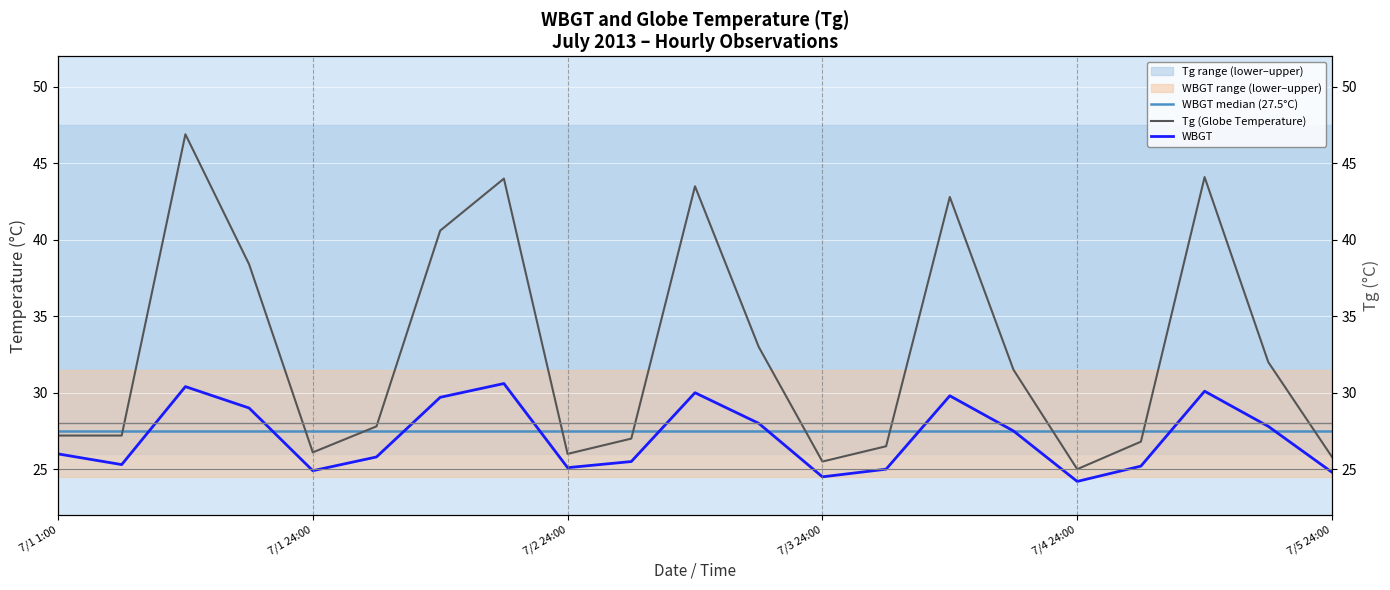

What position from the right is 6?

15